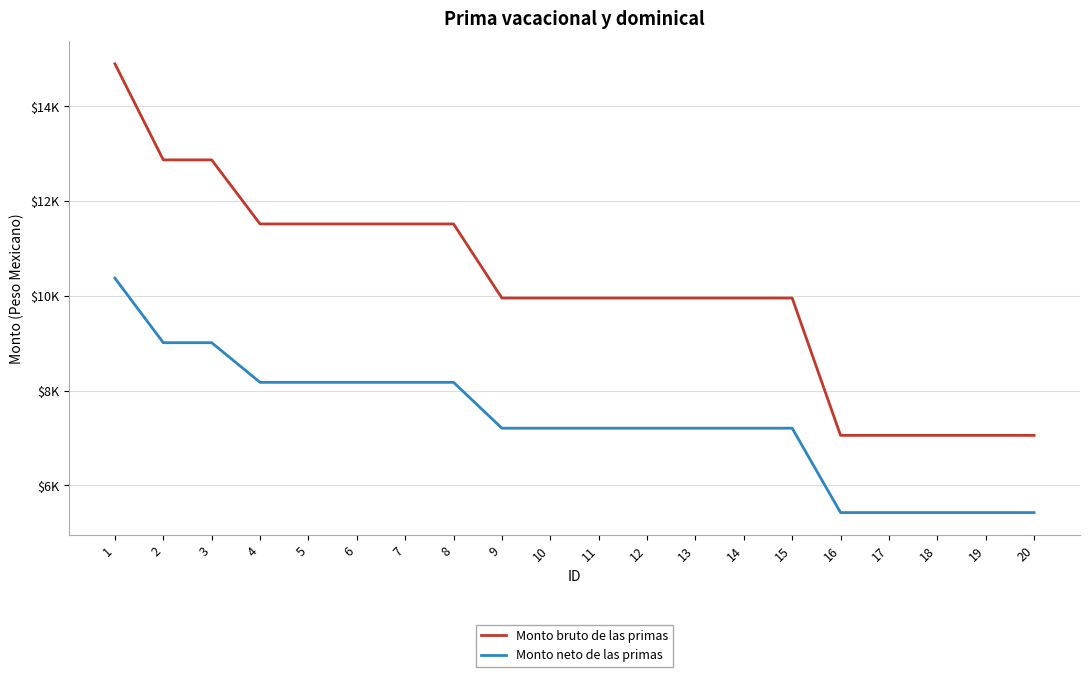

Is the value of Monto neto de las primas at 11 greater than the value of Monto bruto de las primas at 11?

No